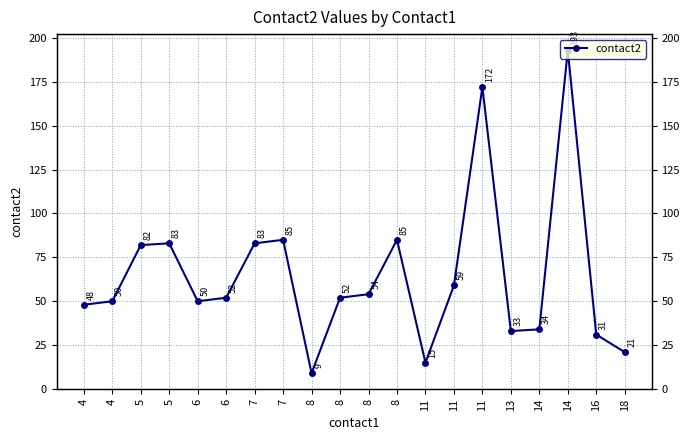

Reading right to left, list all the values displayed in this chart.

21	31	193	34	33	172	59	15	85	54	52	9	85	83	52	50	83	82	50	48